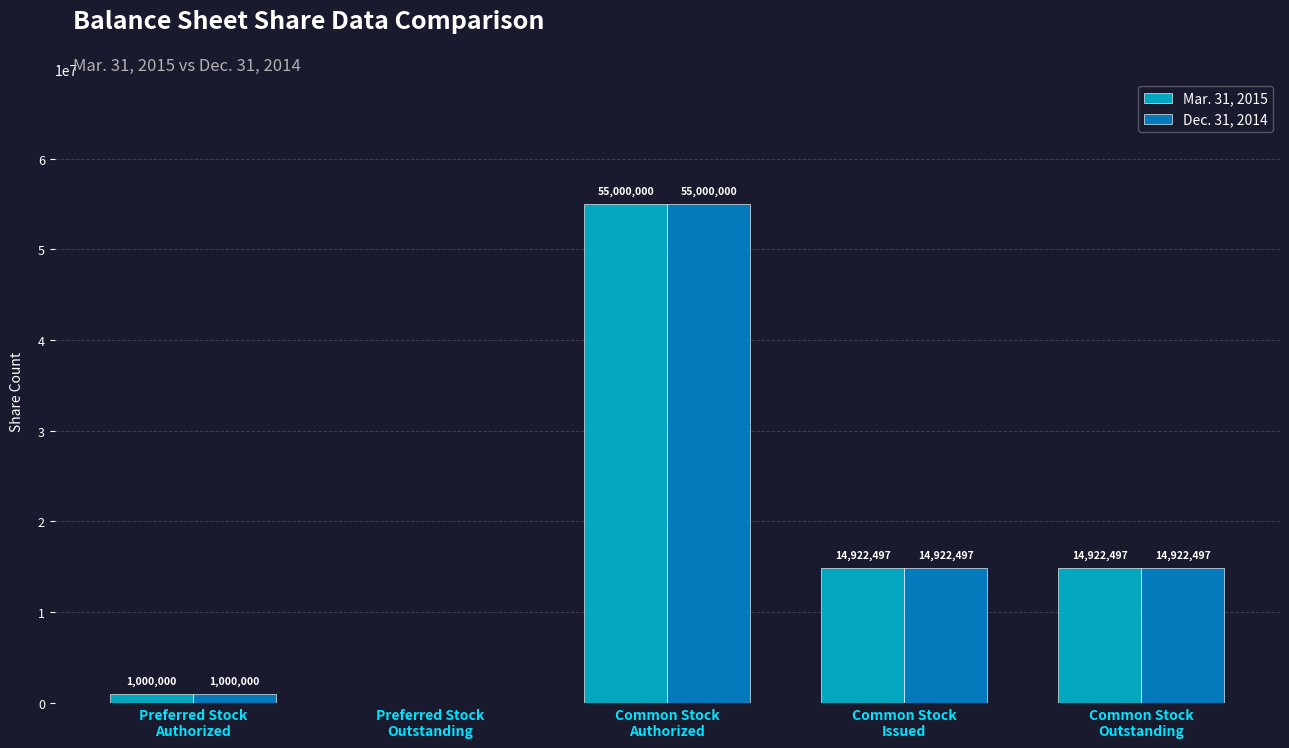

What is the sum of all Dec. 31, 2014 values?

85844994